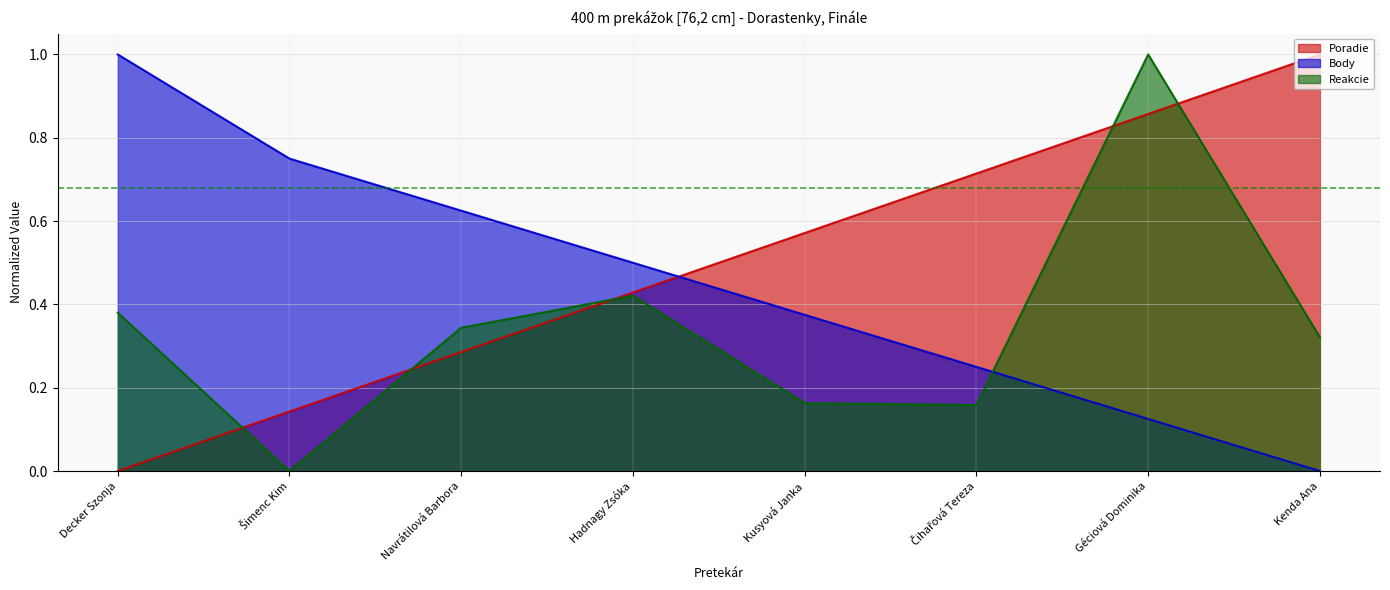

Reading left to right, extract all data points from this chart.

Poradie: 0.0	0.1	0.3	0.4	0.6	0.7	0.9	1.0
Body: 1.0	0.8	0.6	0.5	0.4	0.2	0.1	0.0
Reakcie: 0.4	0.0	0.3	0.4	0.2	0.2	1.0	0.3